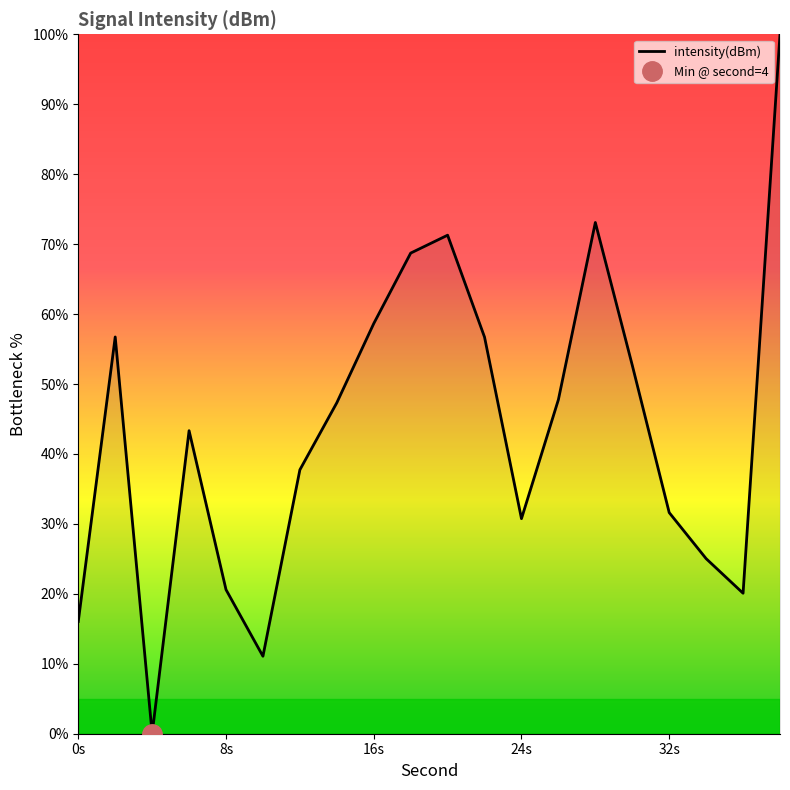

What is the highest value of the intensity(dBm) series?

100.0